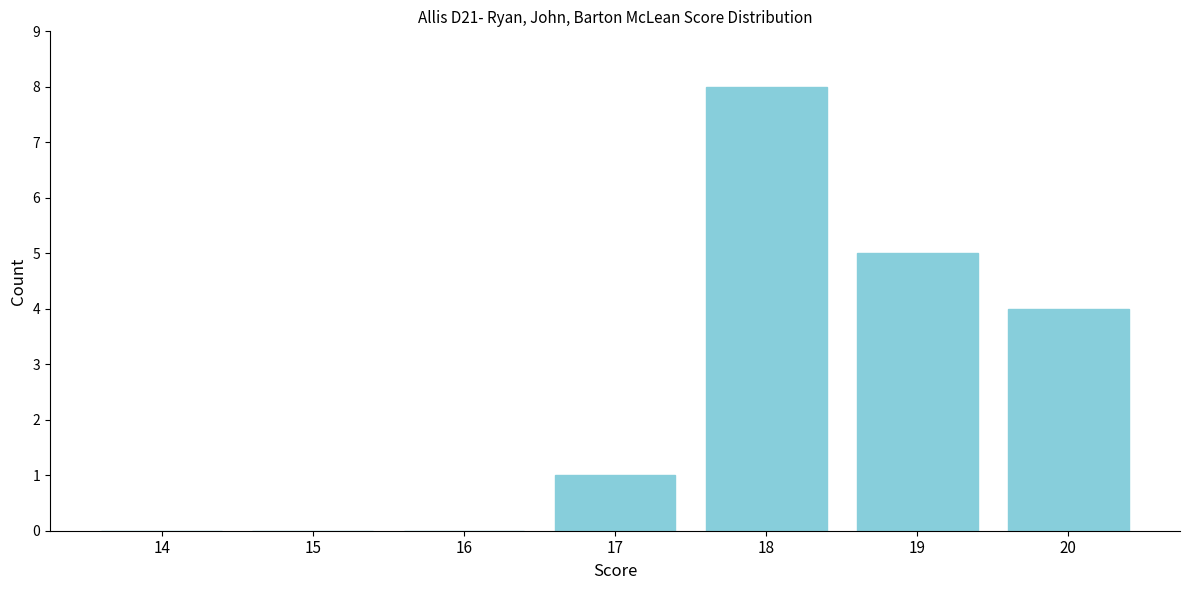

Reading left to right, extract all data points from this chart.

14=0	15=0	16=0	17=1	18=8	19=5	20=4